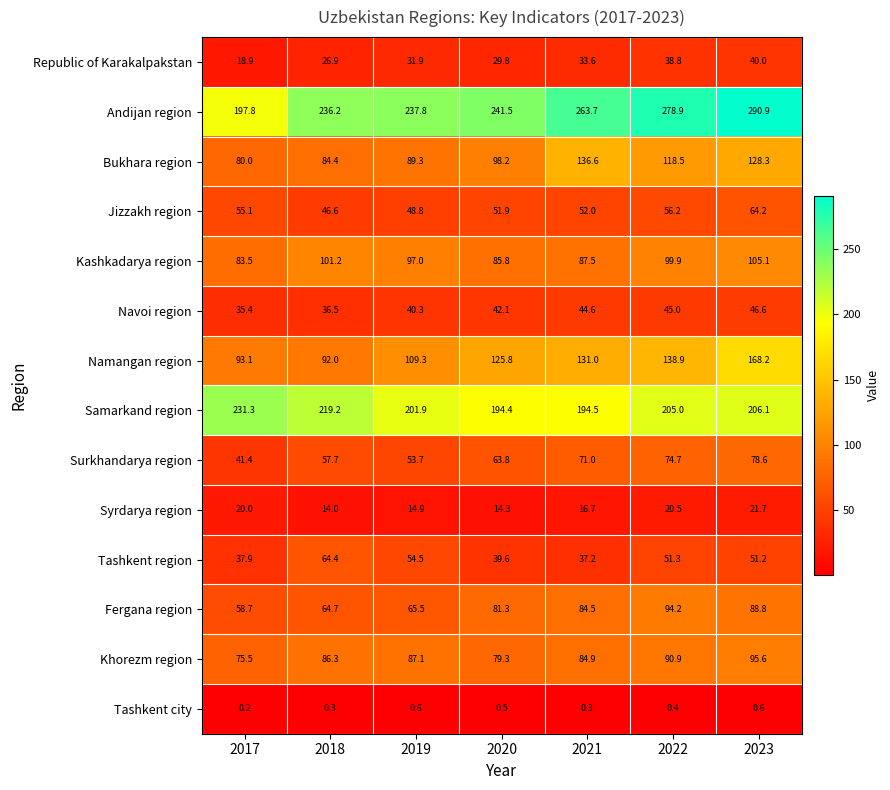

Which series has the largest total across all categories?

Andijan region